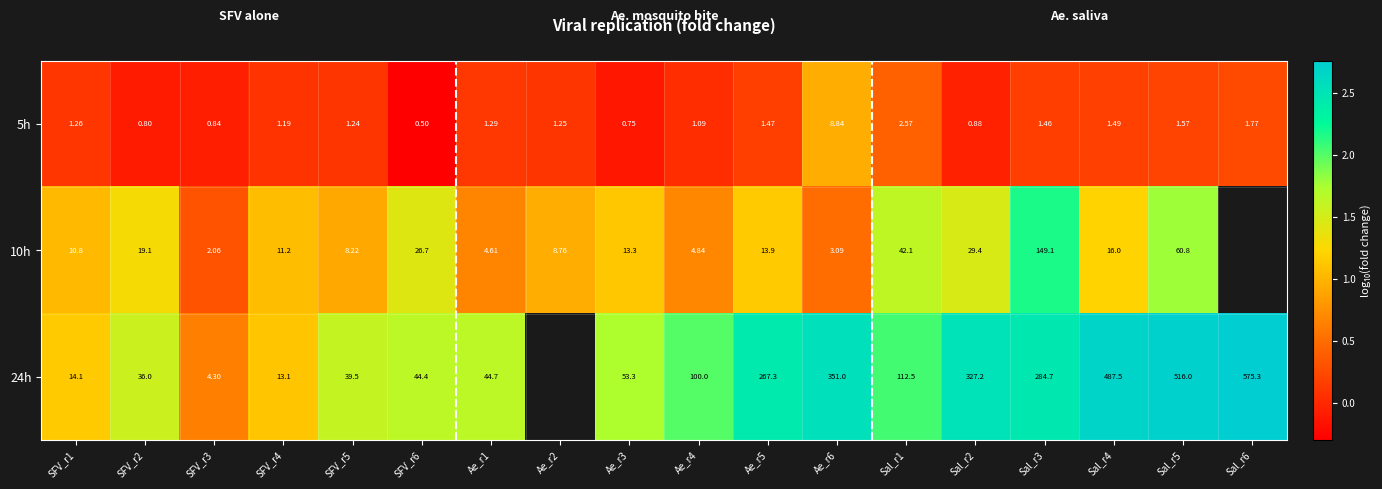

How many data points in 5h are less than 1?

5